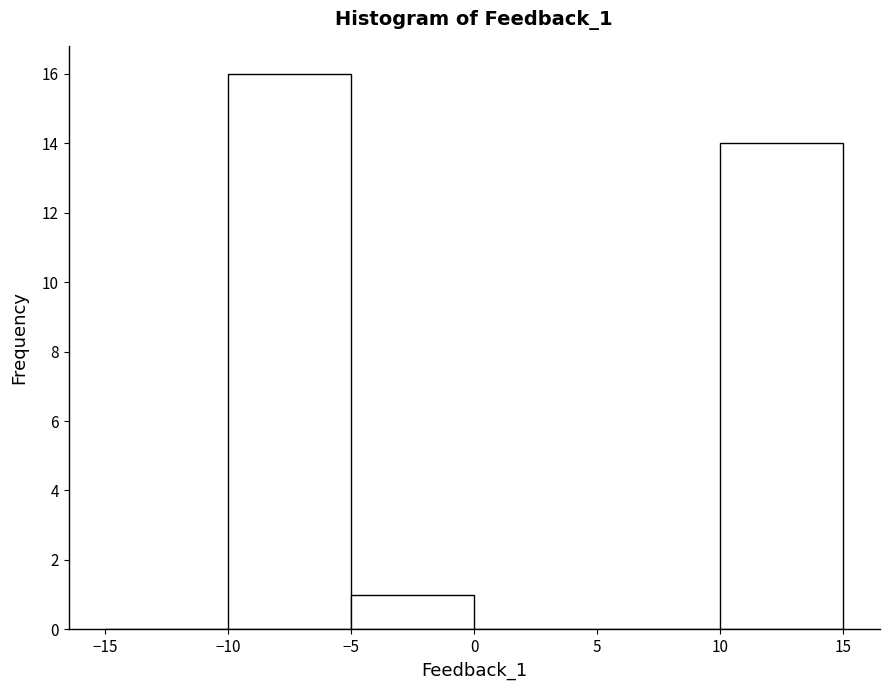

Reading left to right, transcribe this chart: for each bar, give the range it covers on the x-axis and its height. The values are not printed on the chart, so give them approximately, as read against the axis.

-15 to -10: 0
-10 to -5: 16
-5 to 0: 1
0 to 5: 0
5 to 10: 0
10 to 15: 14